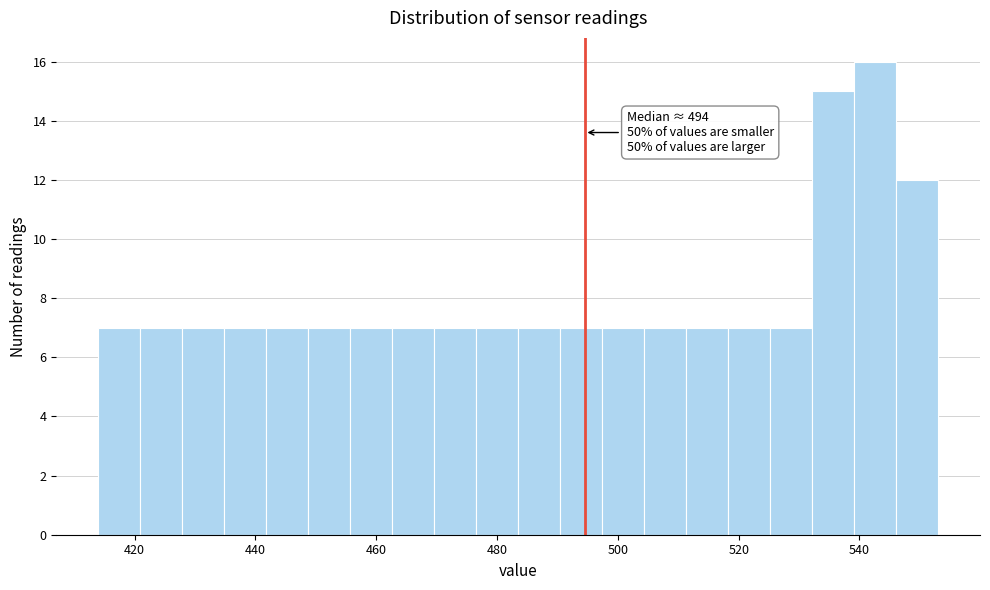

Read against the x-axis, roughly where is the centre of the tallest bar?

542